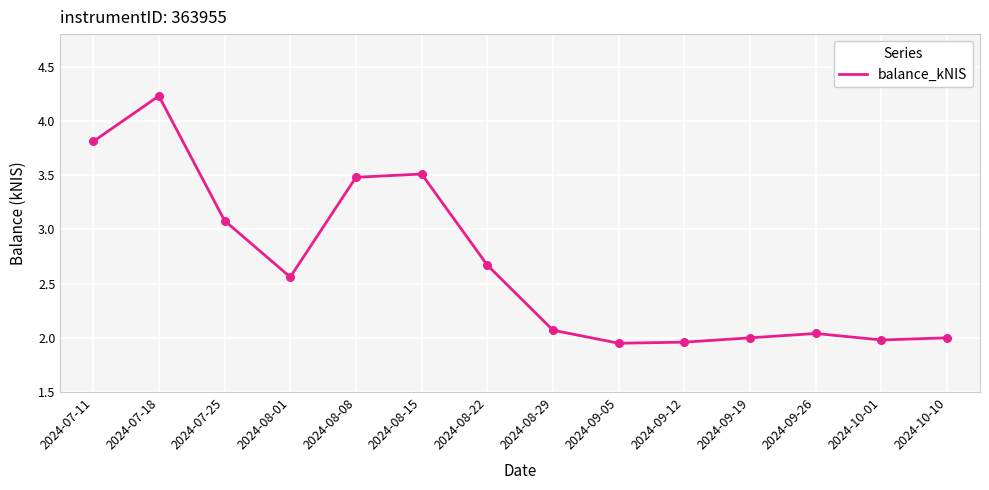

Between 2024-08-22 and 2024-08-08, which is larger?

2024-08-08